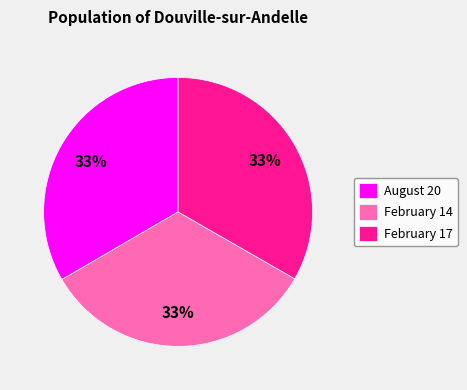

Is there any slice that represents more than half of the pie?

No